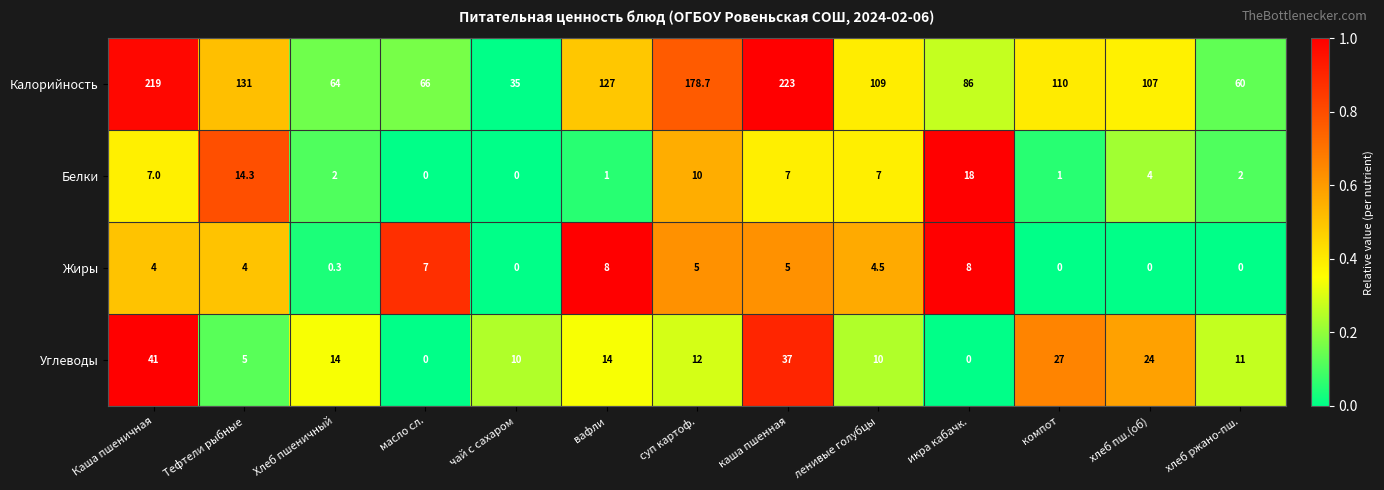

The Углеводы series shows 43.7 at компот. True or false?

False